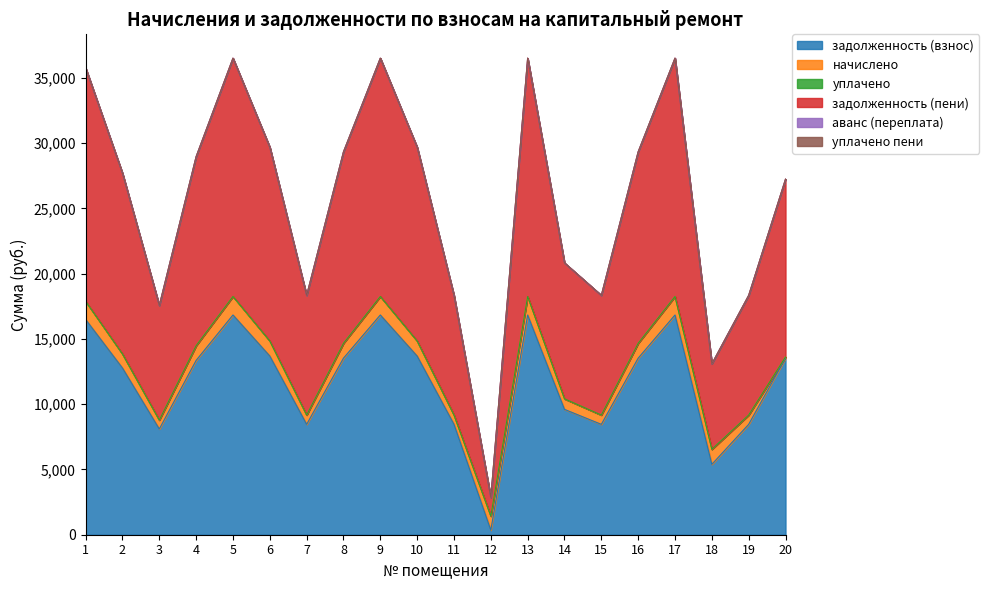

Reading left to right, extract all data points from this chart.

задолженность (взнос): 1=16487.0	2=12768.0	3=8096.6	4=13353.6	5=16830.6	6=13685.8	7=8453.8	8=13522.6	9=16830.6	10=13685.8	11=8453.8	12=350.8	13=16830.6	14=9600.0	15=8453.8	16=13522.6	17=16830.6	18=5388.7	19=8453.8	20=13522.6
начислено: 1=1391.1	2=1077.3	3=683.2	4=1126.7	5=1420.1	6=1154.7	7=713.3	8=1141.0	9=1420.1	10=1154.7	11=713.3	12=1075.7	13=1420.1	14=810.0	15=713.3	16=1141.0	17=1420.1	18=1154.7	19=713.3	20=93.7
уплачено: 1=0.0	2=0.0	3=0.0	4=0.0	5=0.0	6=0.0	7=0.0	8=0.0	9=0.0	10=0.0	11=0.0	12=0.0	13=0.0	14=0.0	15=0.0	16=0.0	17=0.0	18=0.0	19=0.0	20=0.0
задолженность (пени): 1=17878.1	2=13845.3	3=8779.8	4=14480.3	5=18250.7	6=14840.5	7=9167.0	8=14663.5	9=18250.7	10=14840.5	11=9167.0	12=1426.5	13=18250.7	14=10410.0	15=9167.0	16=14663.5	17=18250.7	18=6543.5	19=9167.0	20=13616.3
аванс (переплата): 1=0.0	2=0.0	3=0.0	4=0.0	5=0.0	6=0.0	7=0.0	8=0.0	9=0.0	10=0.0	11=0.0	12=0.0	13=0.0	14=0.0	15=0.0	16=0.0	17=0.0	18=0.0	19=0.0	20=0.0
уплачено пени: 1=0.0	2=0.0	3=0.0	4=0.0	5=0.0	6=0.0	7=0.0	8=0.0	9=0.0	10=0.0	11=0.0	12=0.0	13=0.0	14=0.0	15=0.0	16=0.0	17=0.0	18=0.0	19=0.0	20=0.0